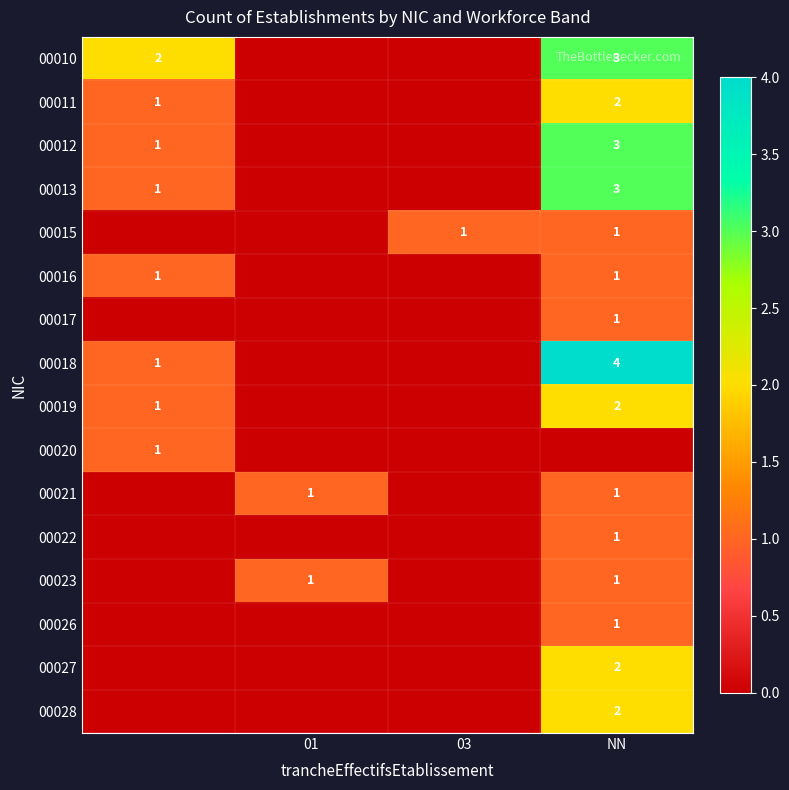

The 00015 series shows 1 at 03. True or false?

True